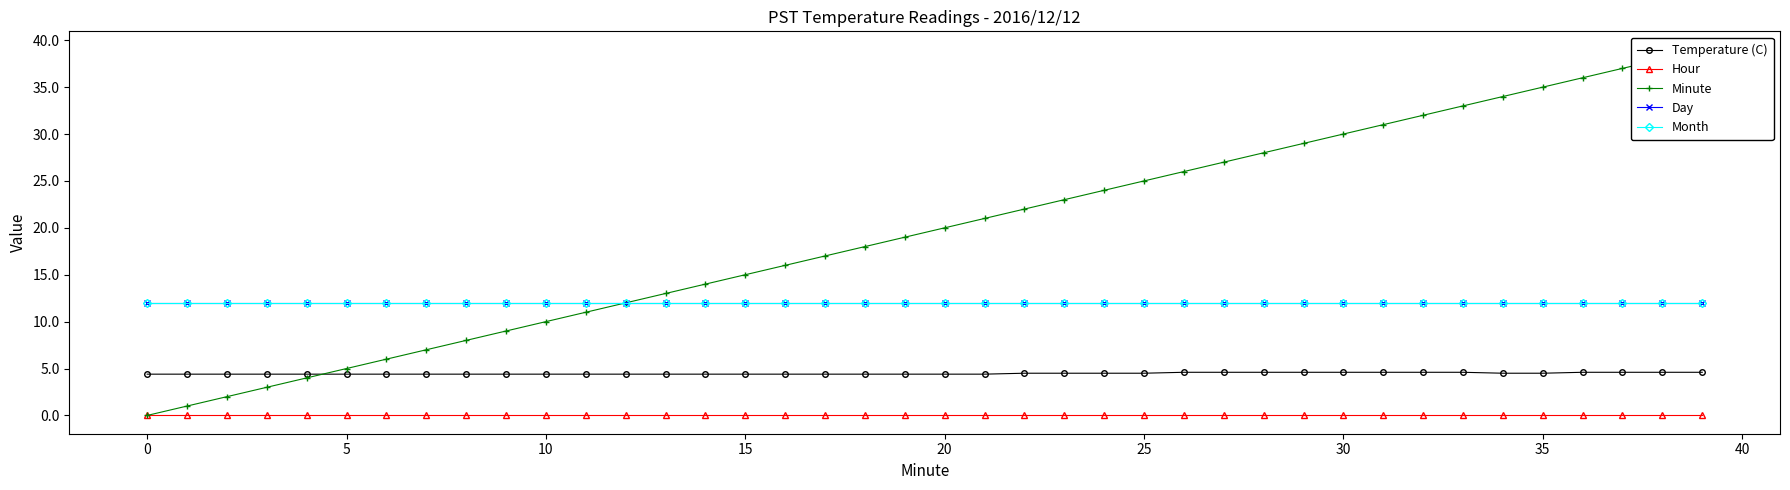

Rank the series at 0 from lowest to highest value.

Hour, Minute, Temperature (C), Day, Month